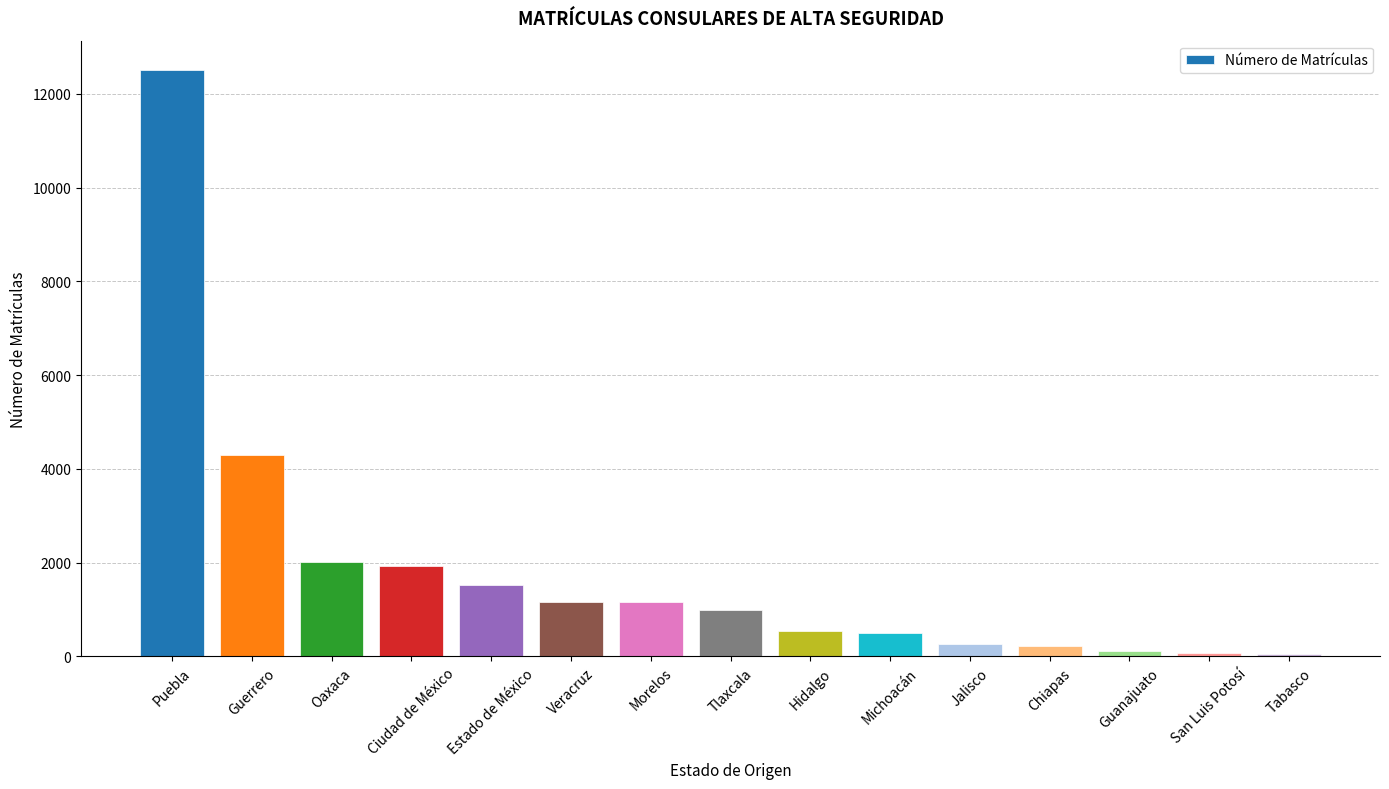

Approximately how many times larger is the value at Guanajuato compared to Tabasco?

1.9